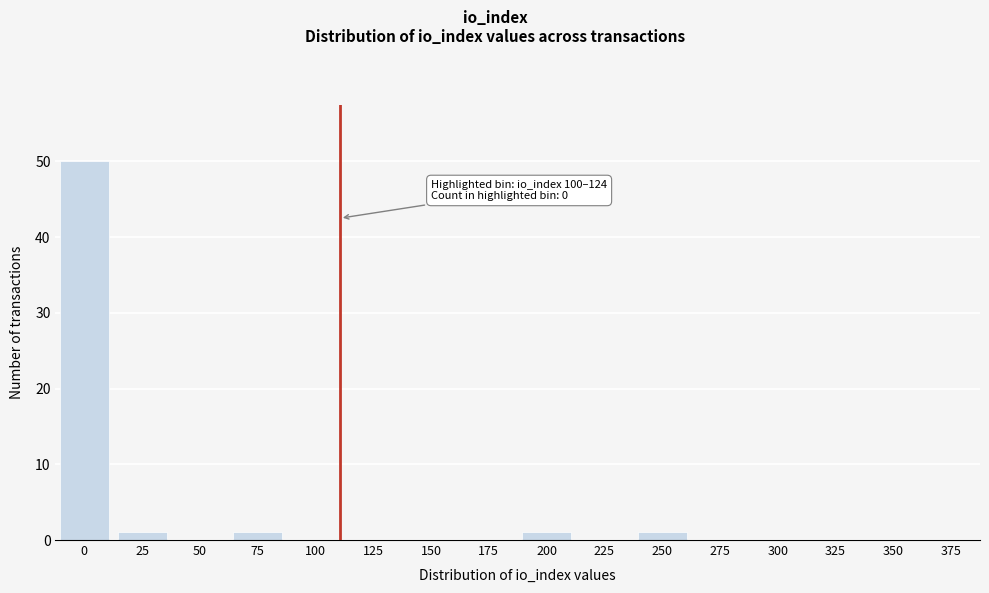

Reading left to right, list all the values displayed in this chart.

0=50	25=1	50=0	75=1	100=0	125=0	150=0	175=0	200=1	225=0	250=1	275=0	300=0	325=0	350=0	375=0